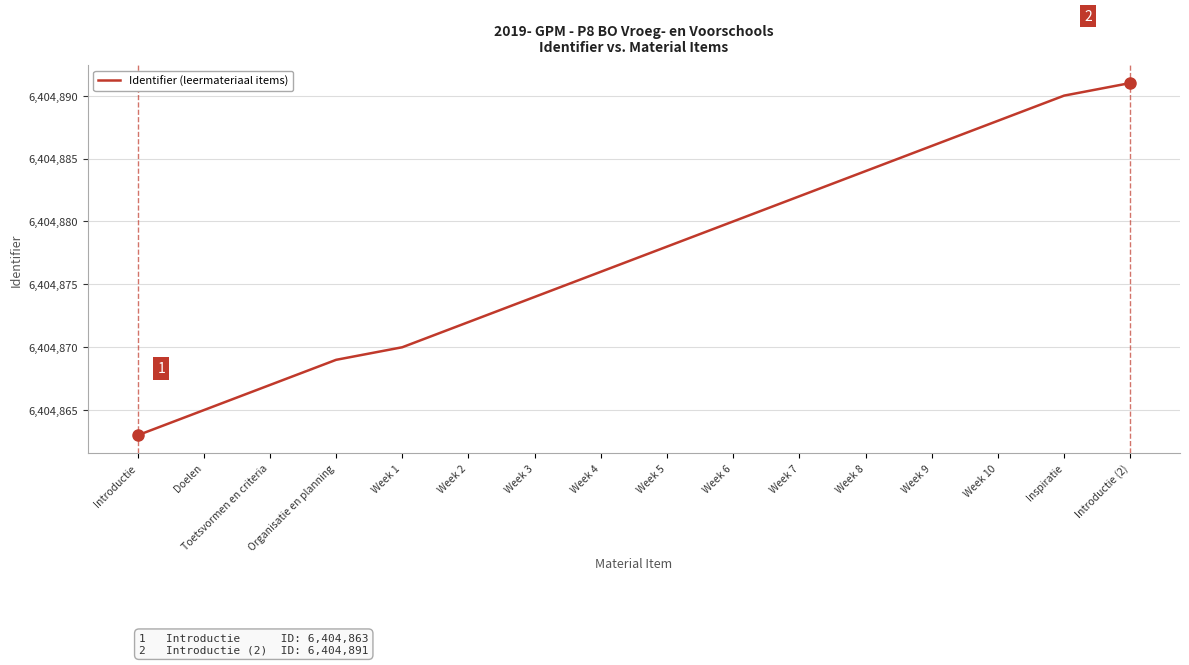

What is the minimum value shown in the chart?

6404863